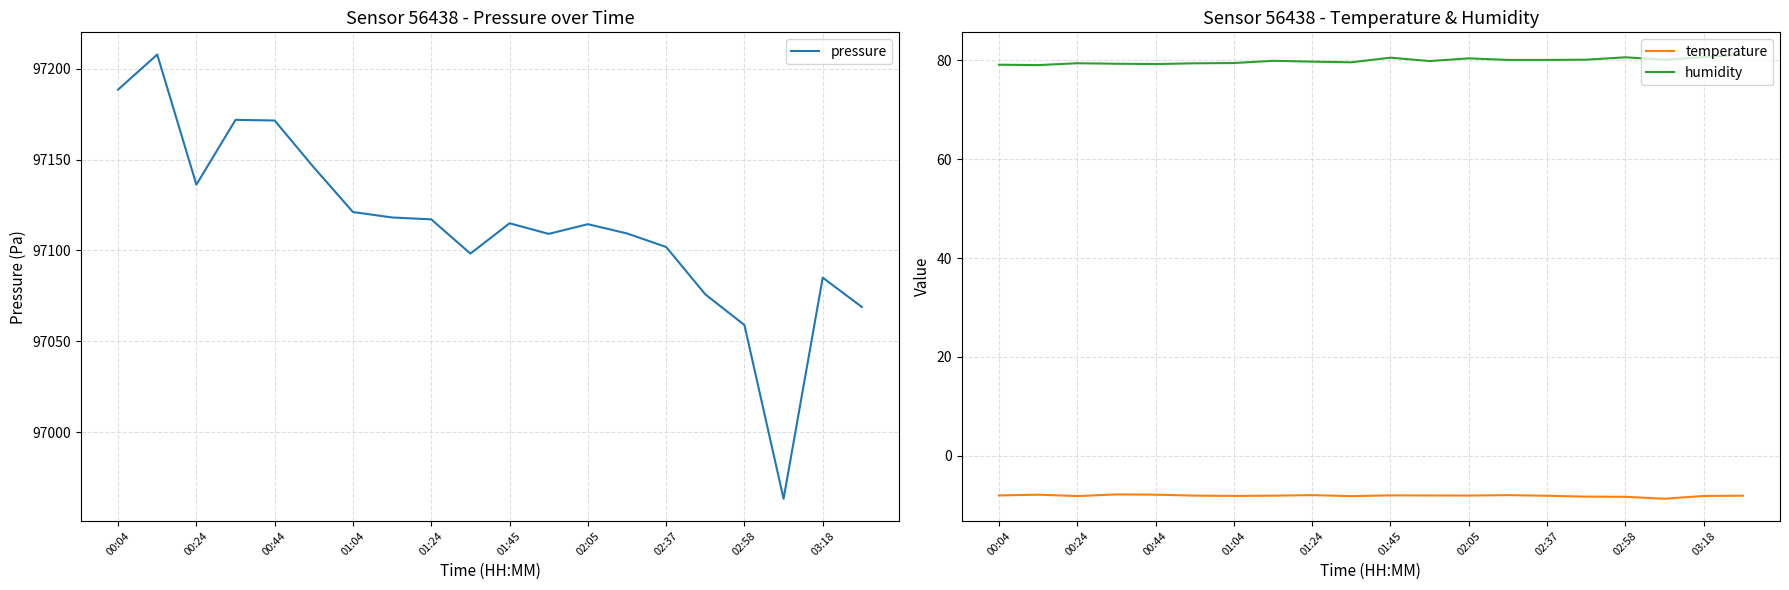

What is the value of the humidity point at the 18th from the left?

80.1